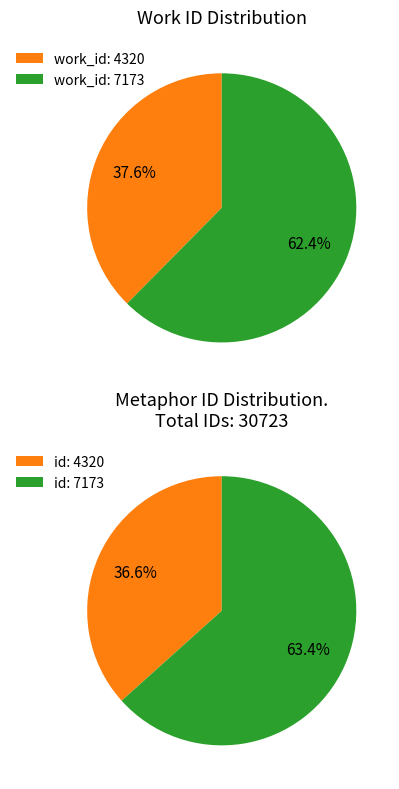

To the nearest percent, what is the average slice percentage?

50%